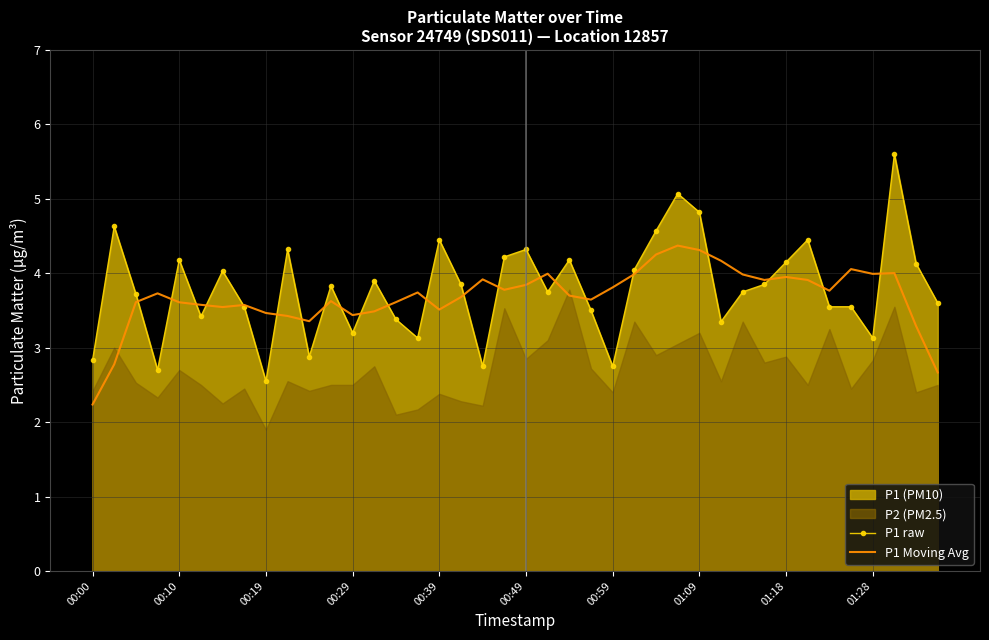

Is it true that P1 Moving Avg equals 0.9 at 39?

False